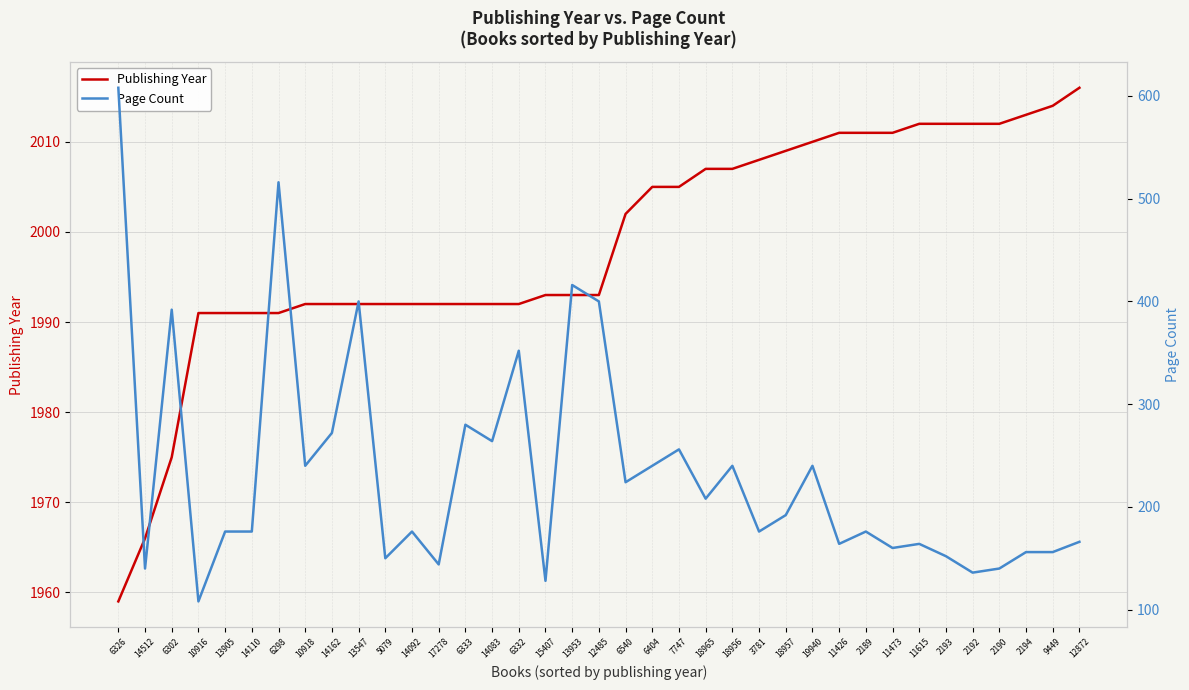

True or false: Page Count has more than 1 interior local peaks.

True